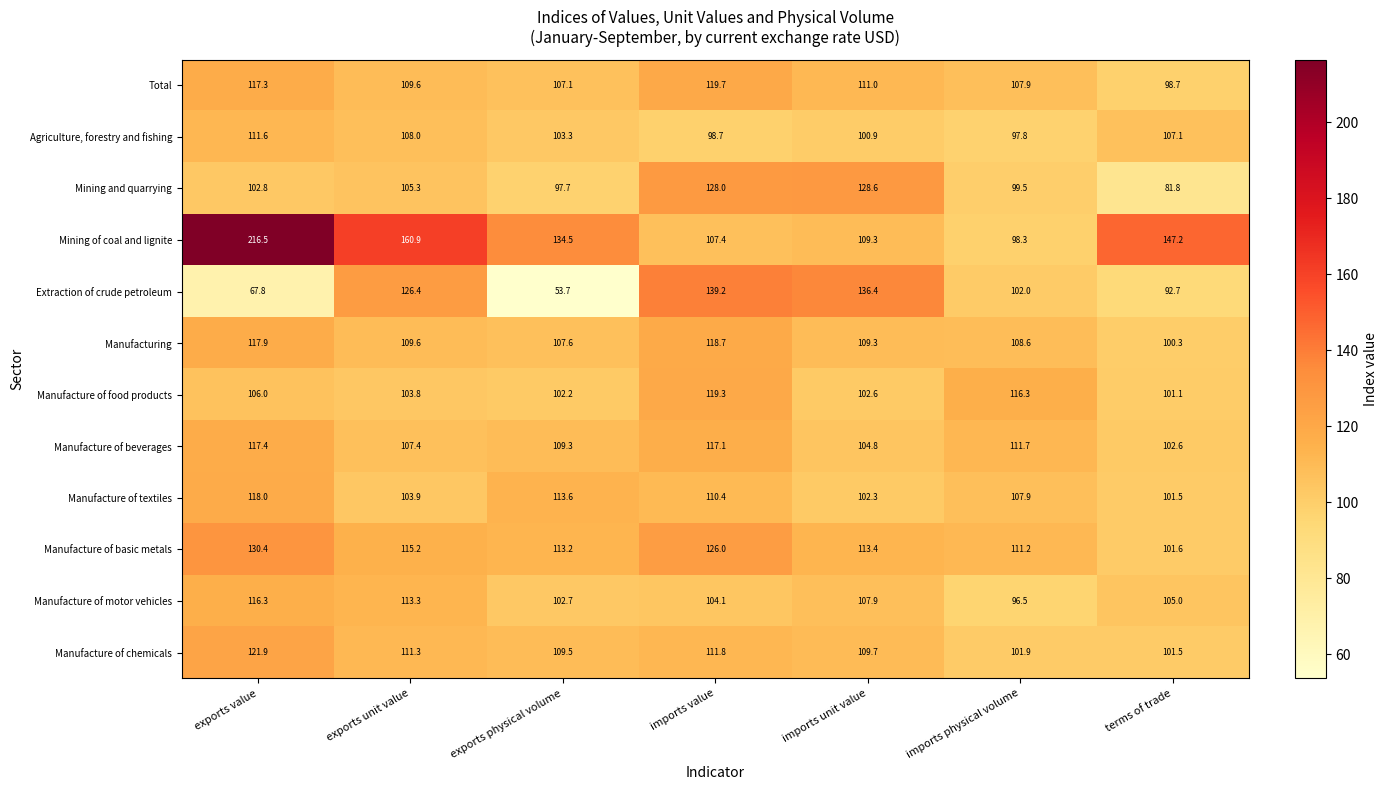

Which series has the widest spread of values?

Mining of coal and lignite